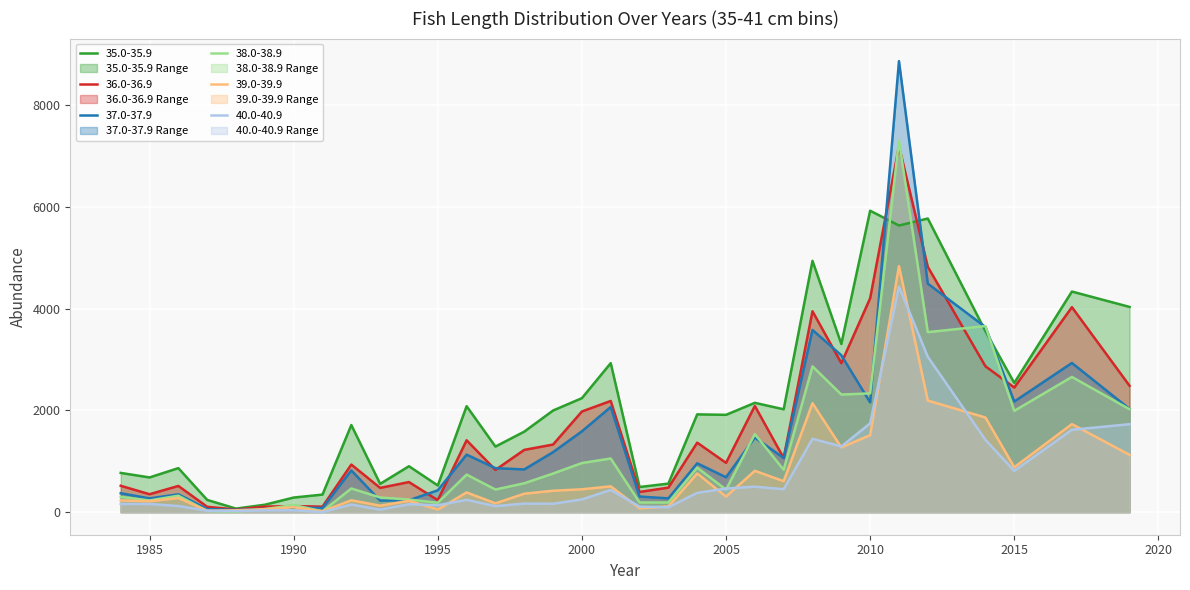

What is the highest value of the 35.0-35.9 series?

5923.6